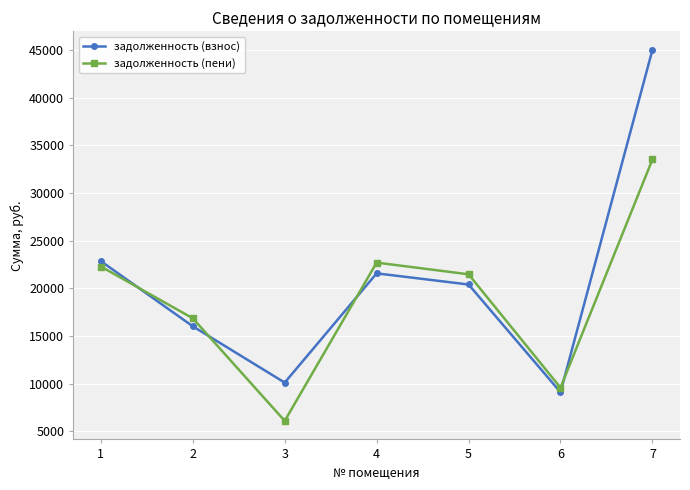

True or false: задолженность (пени) has more than 1 interior local peaks.

False